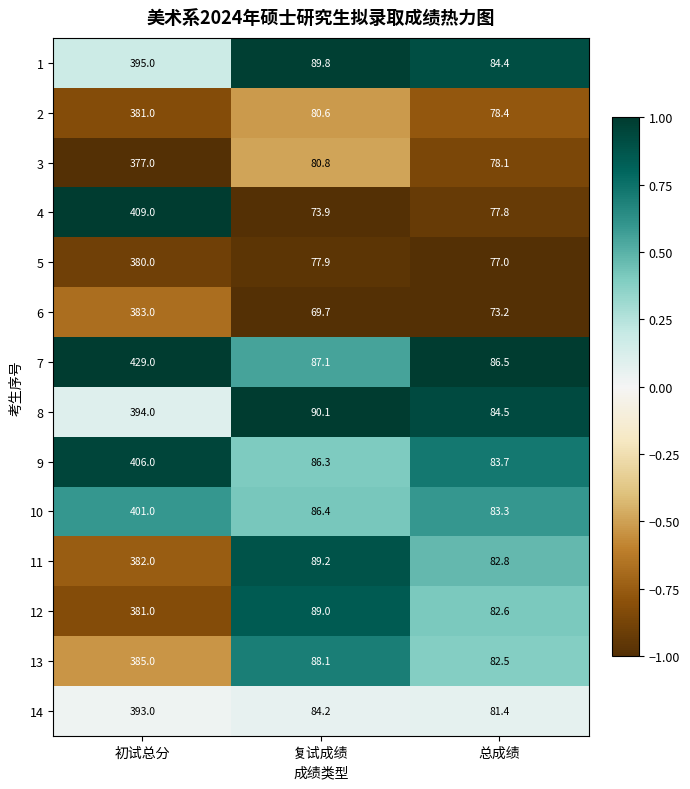

What is the difference between the highest and lowest values at 初试总分?

52.0